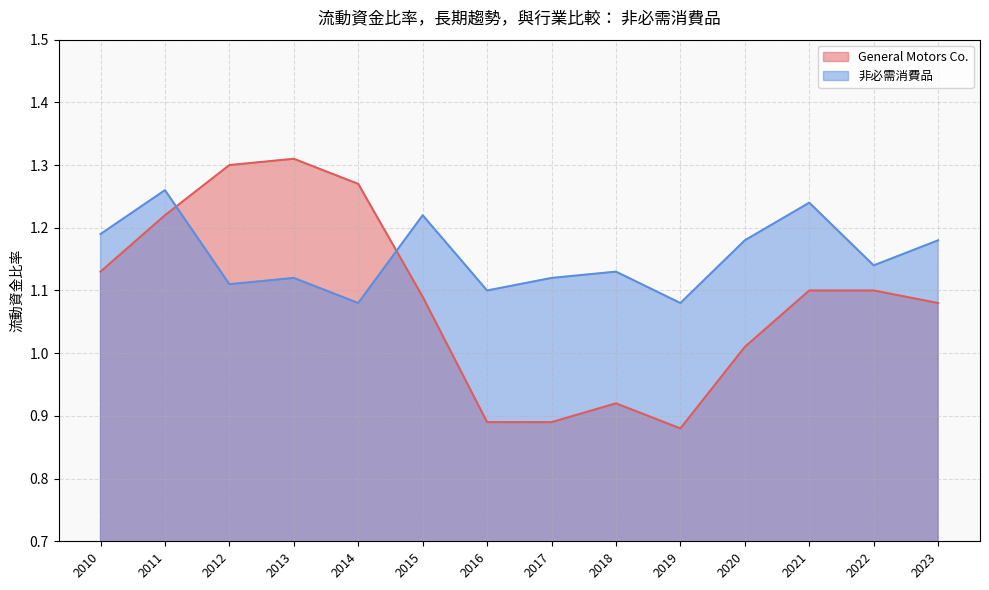

Is it true that General Motors Co. equals 0.9 at 2016?

True